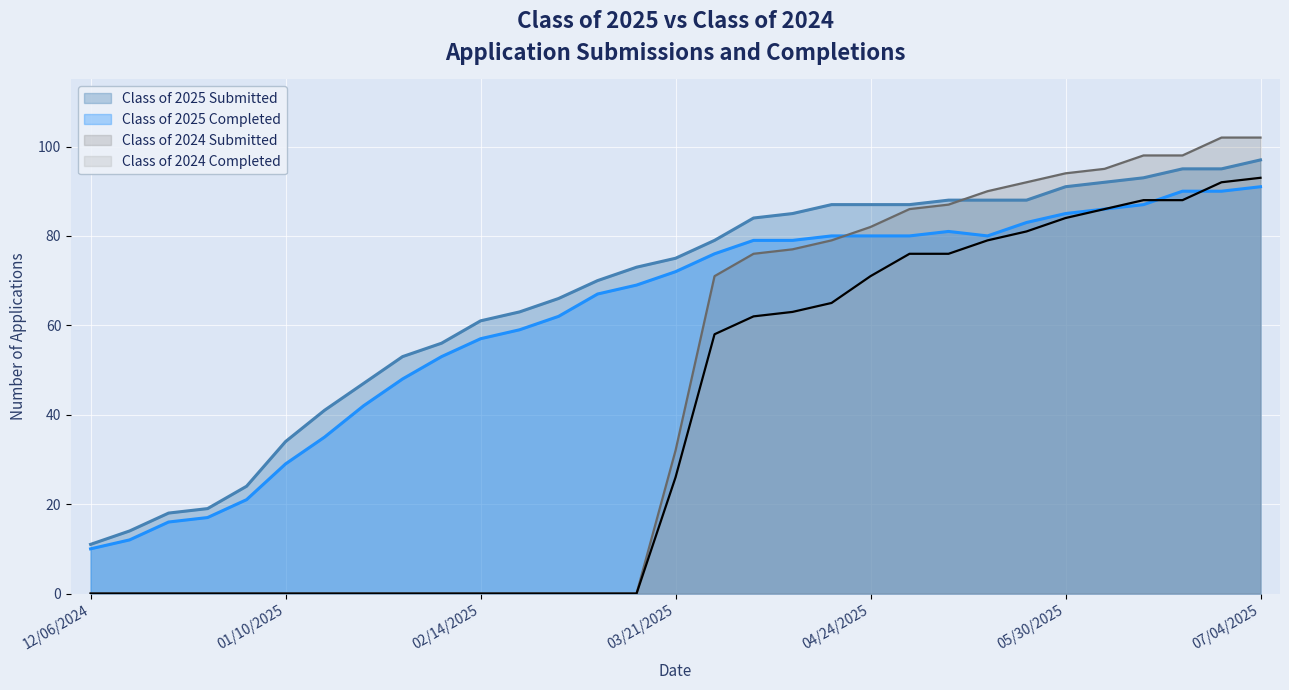

What is the average value of the Class of 2024 Completed series?

38